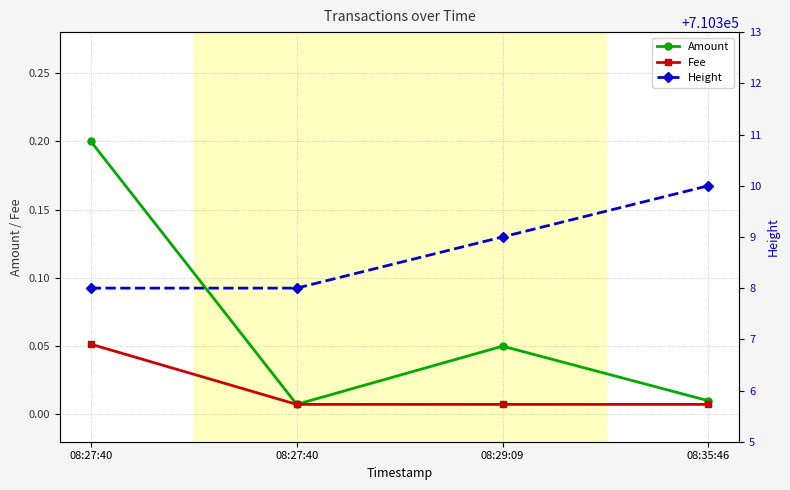

Which series changed the most between 08:27:40 and 08:29:09?

Height